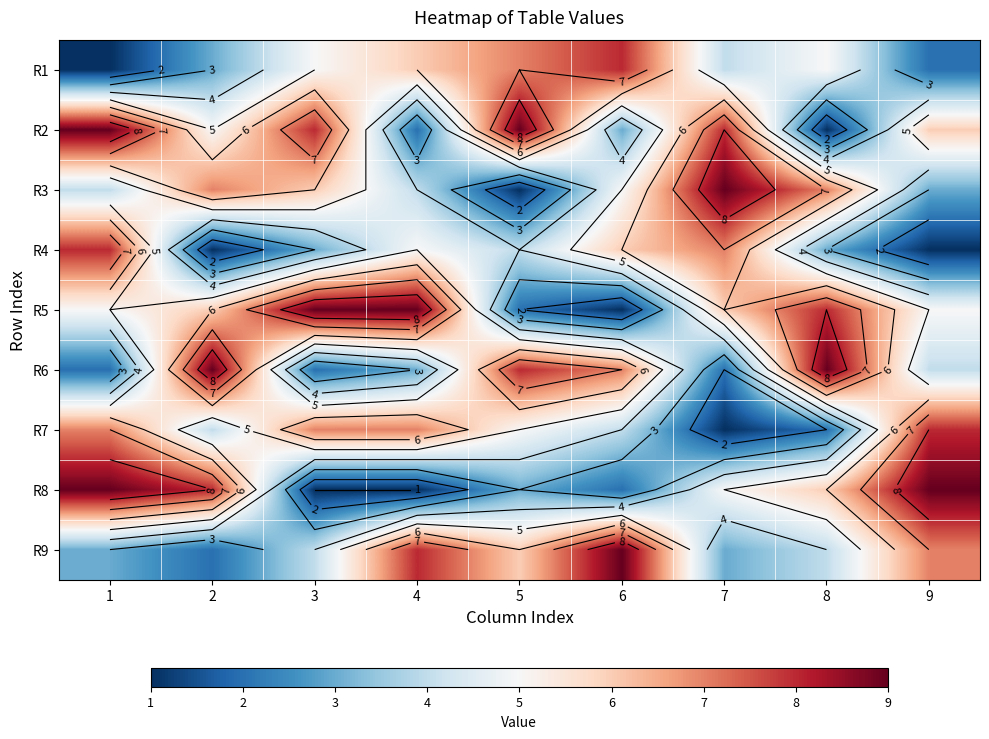

How many R7 values are between 4 and 7?

6